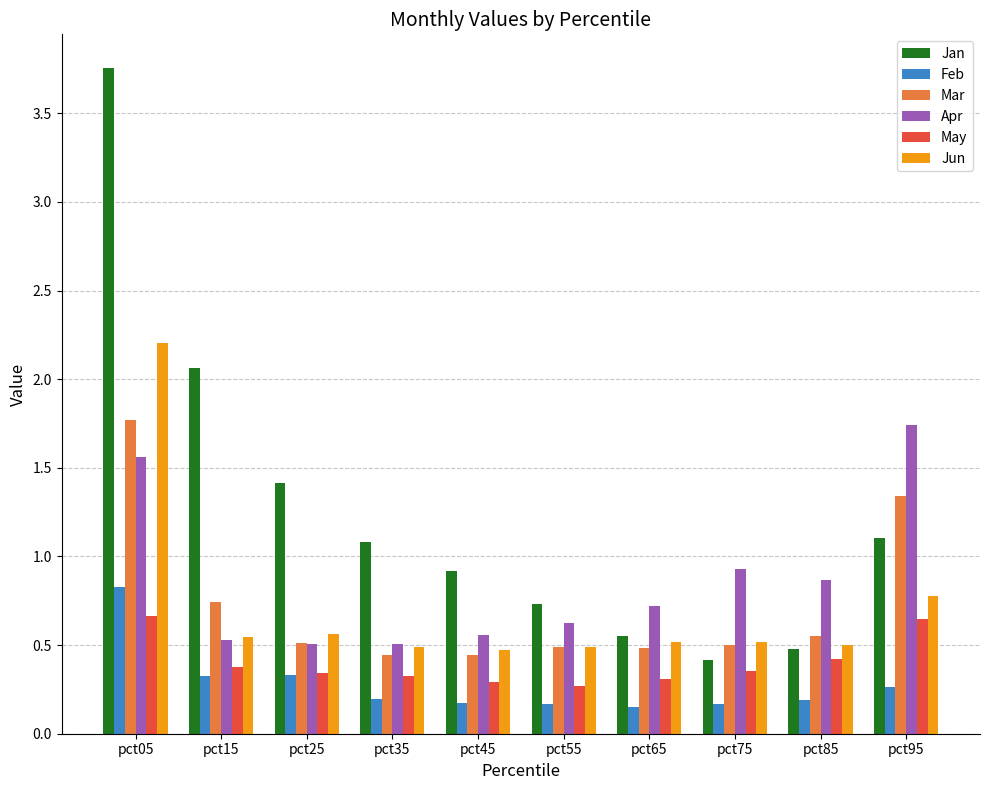

Rank the series at pct05 from lowest to highest value.

May, Feb, Apr, Mar, Jun, Jan